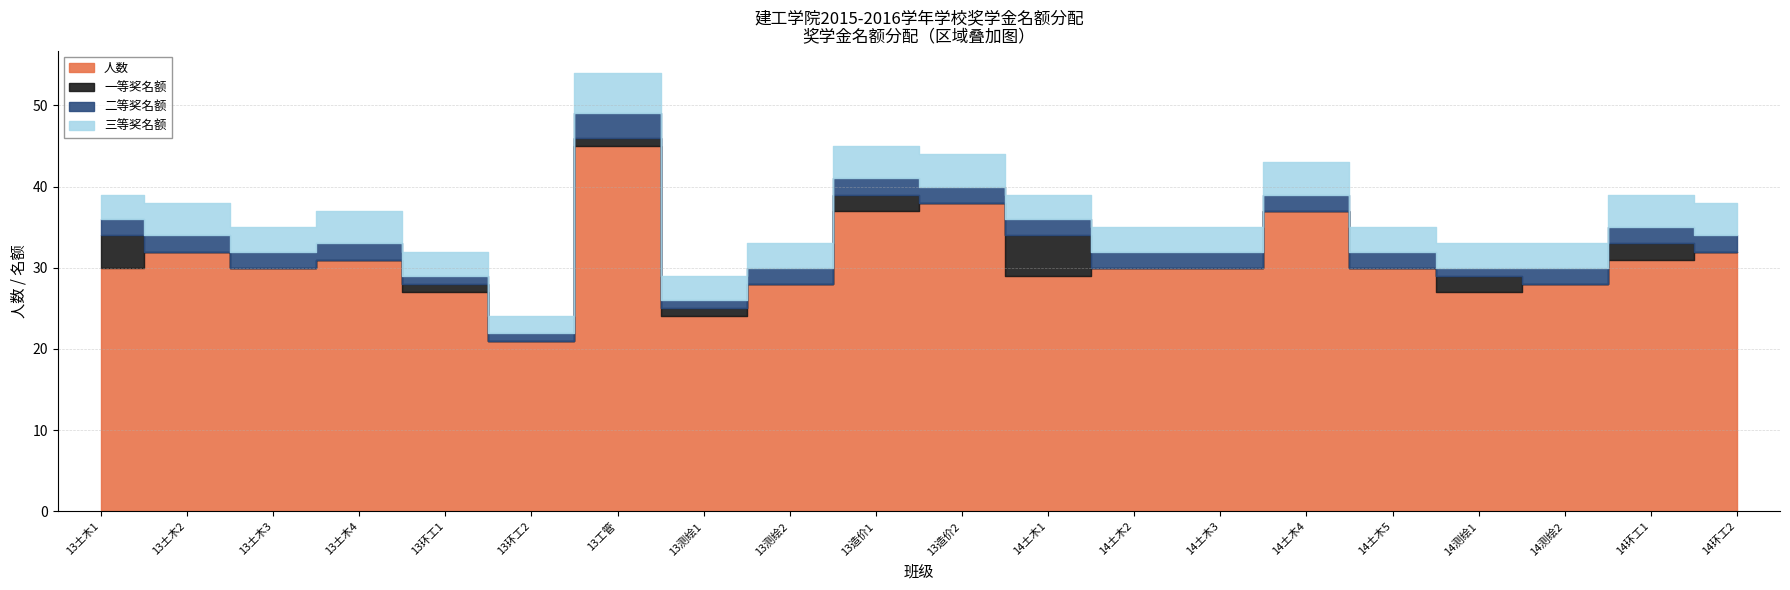

How many lines are shown in the chart?

4